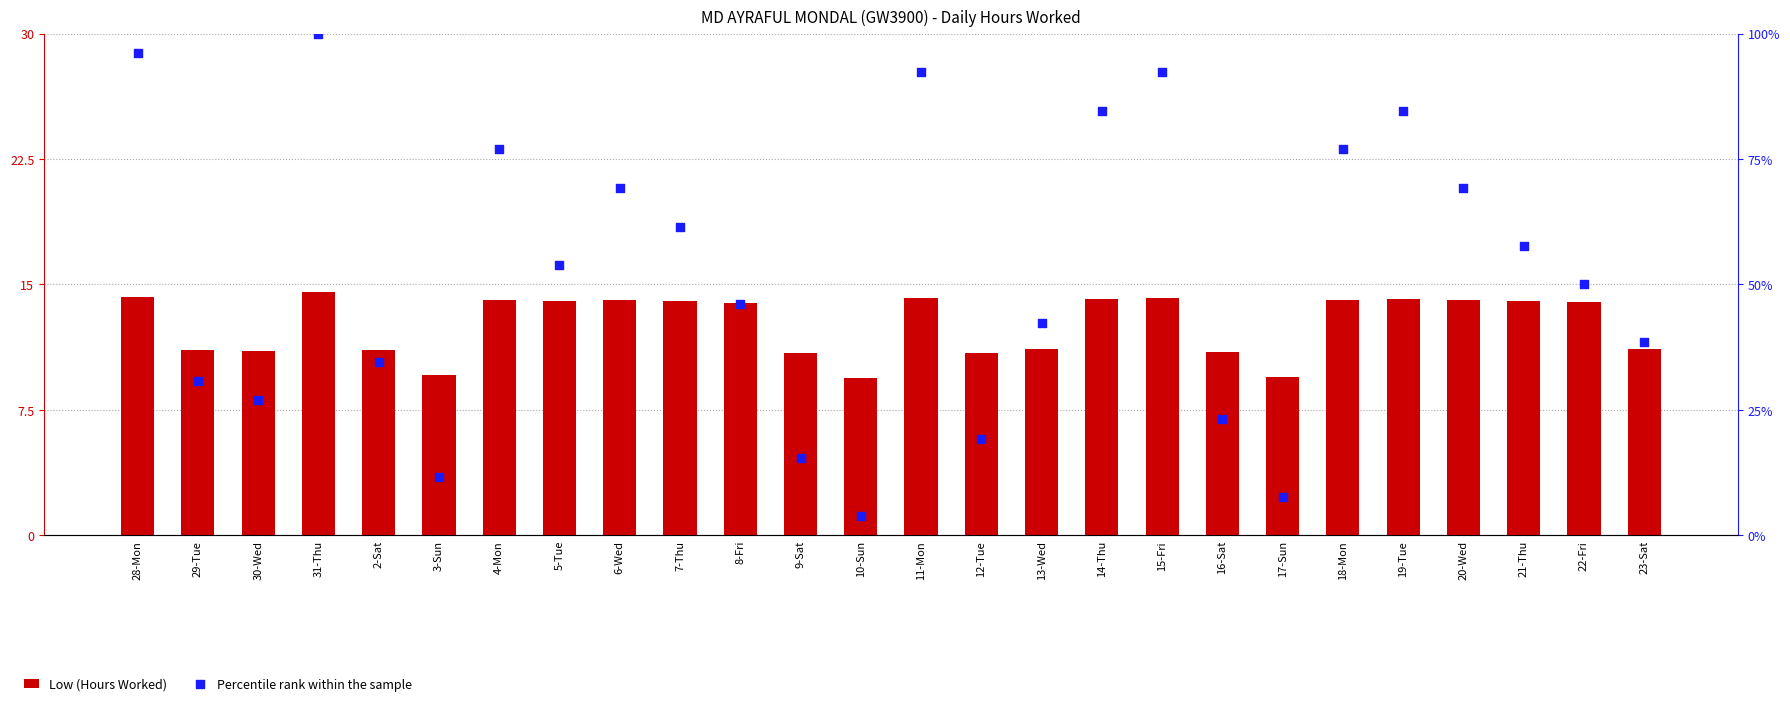

At which category is the sum across all series the highest?

31-Thu